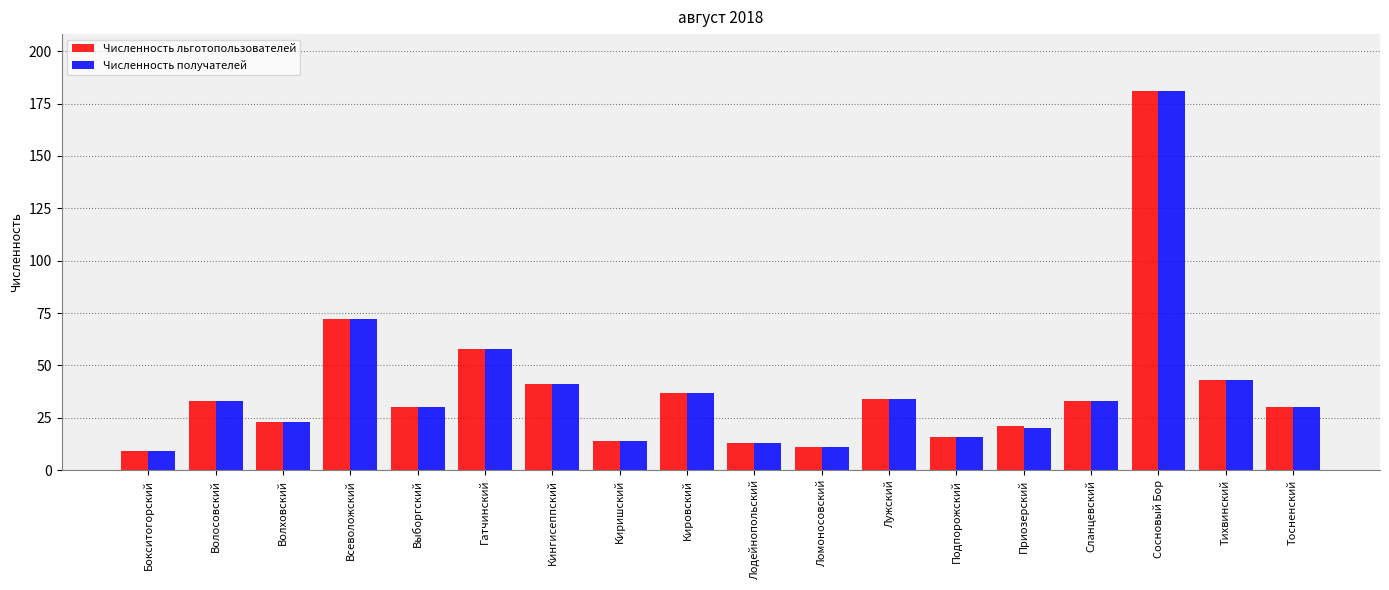

What is the total value across all series at Кировский?

74